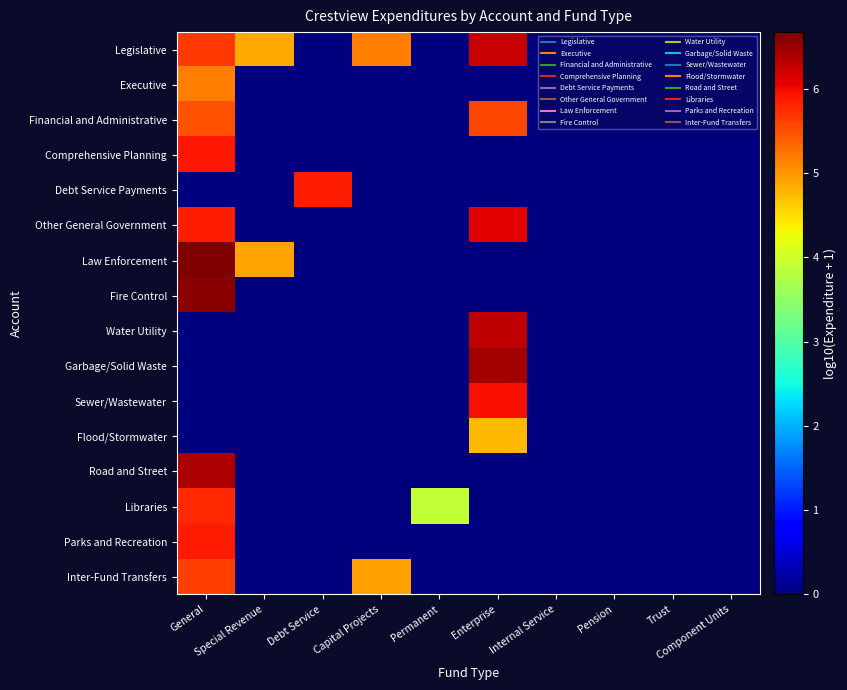

What is the maximum value shown in the chart?

6.7